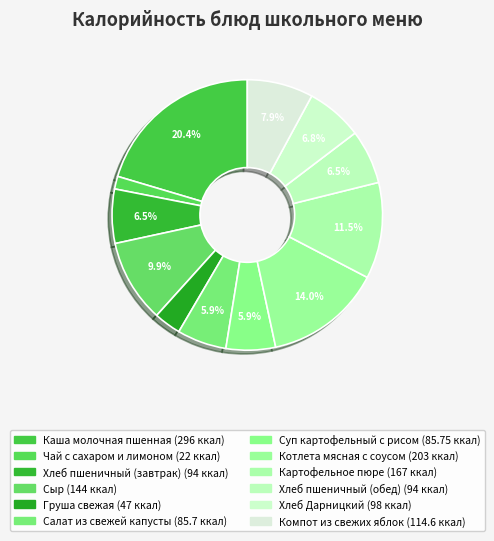

How many segments does this pie chart have?

12